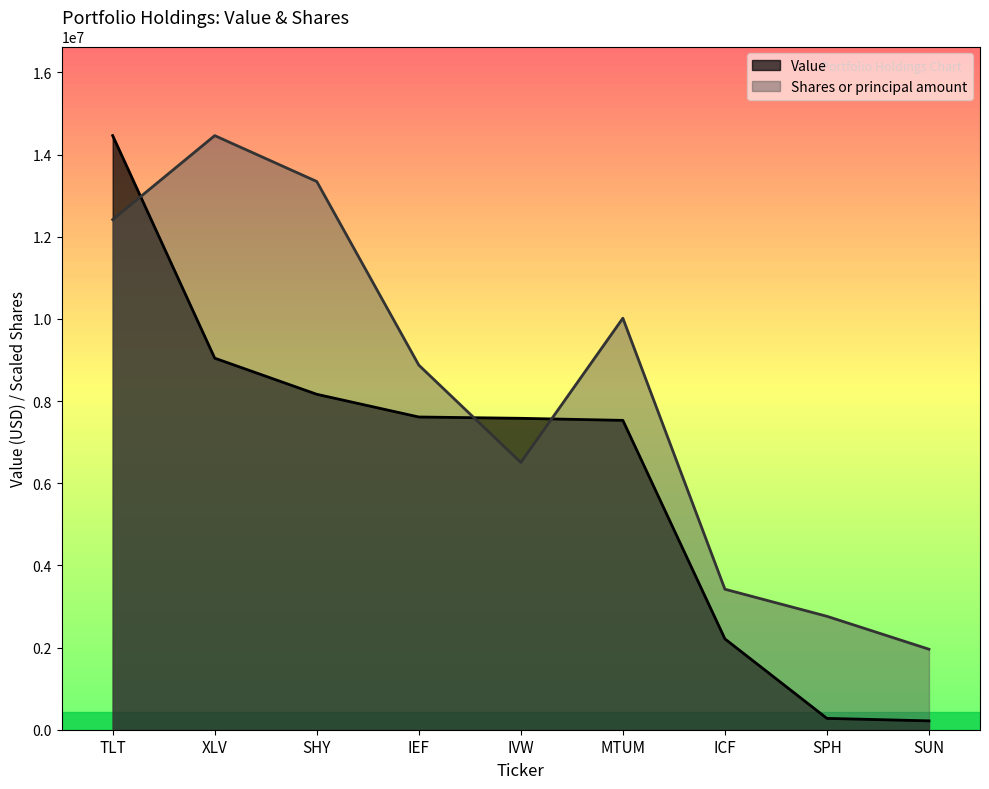

Rank the series at MTUM from highest to lowest value.

Shares or principal amount, Value